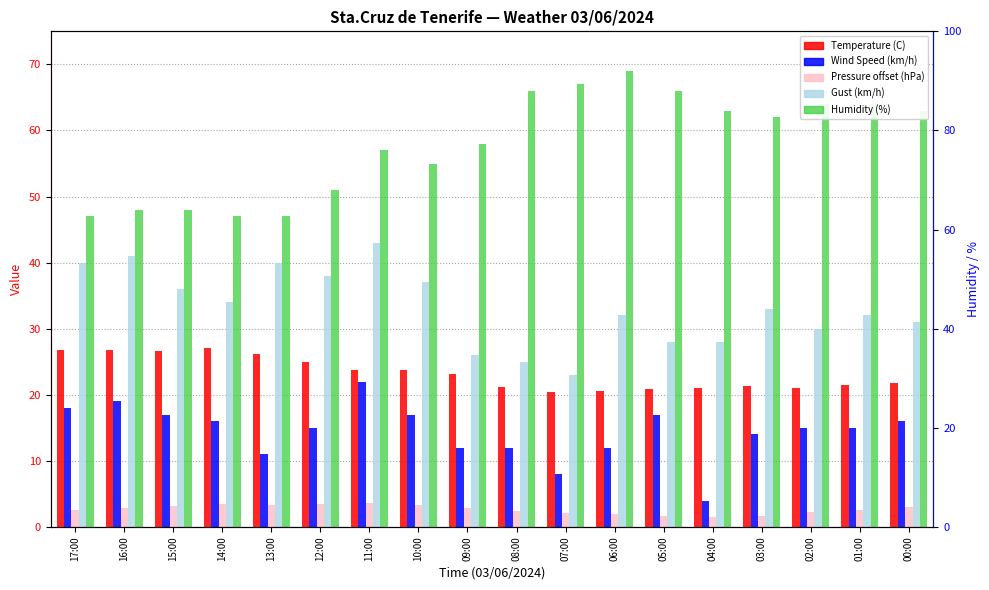

What is the difference between the Pressure offset (hPa) values at 13:00 and 02:00?

1.2